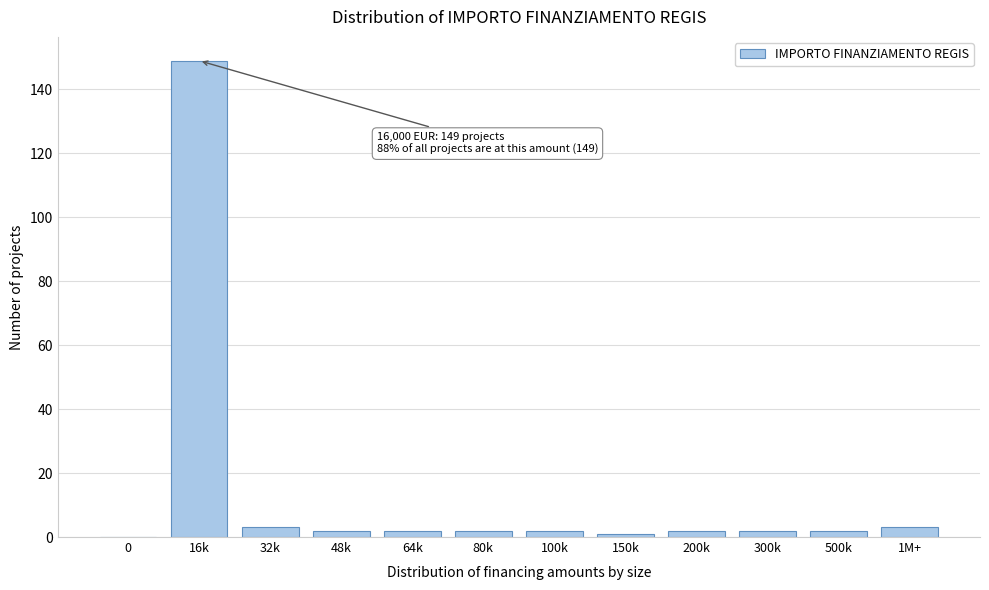

Reading left to right, extract all data points from this chart.

0=0	16k=149	32k=3	48k=2	64k=2	80k=2	100k=2	150k=1	200k=2	300k=2	500k=2	1M+=3